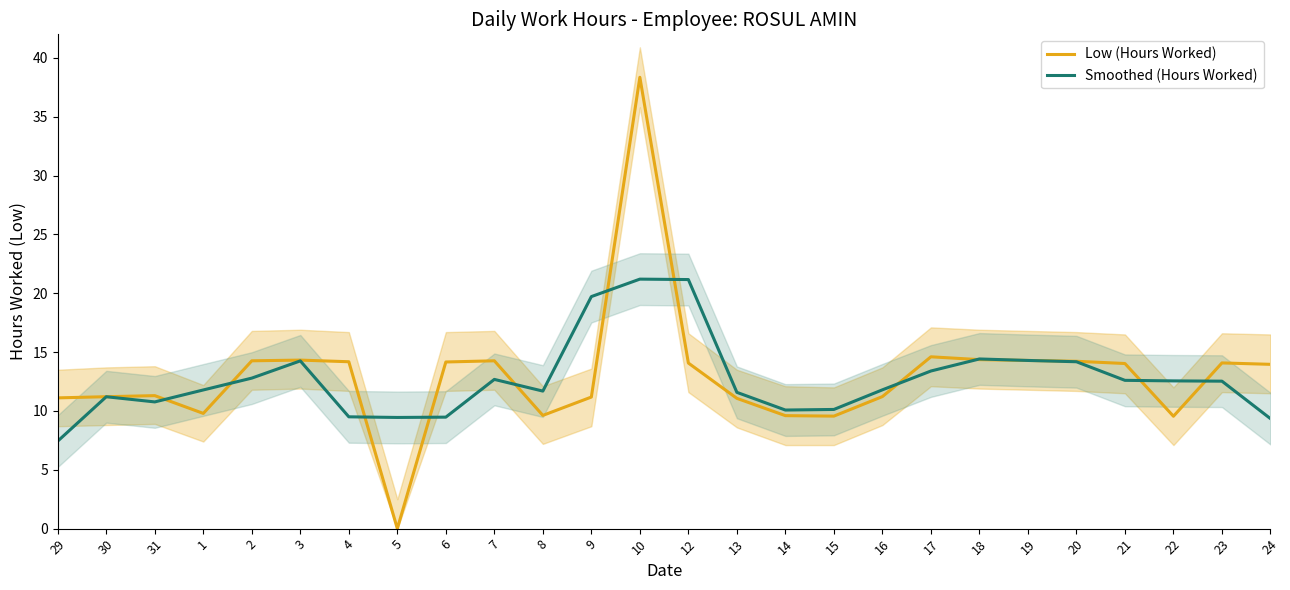

True or false: Smoothed (Hours Worked) and Low (Hours Worked) intersect in this chart.

True